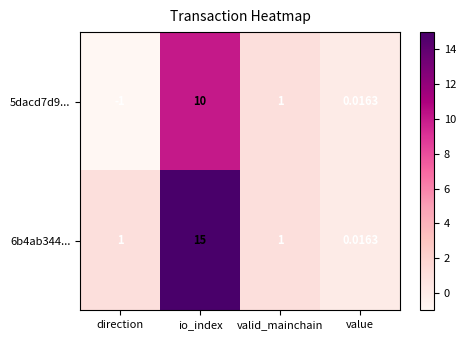

Which category has the lowest value across all series?

direction